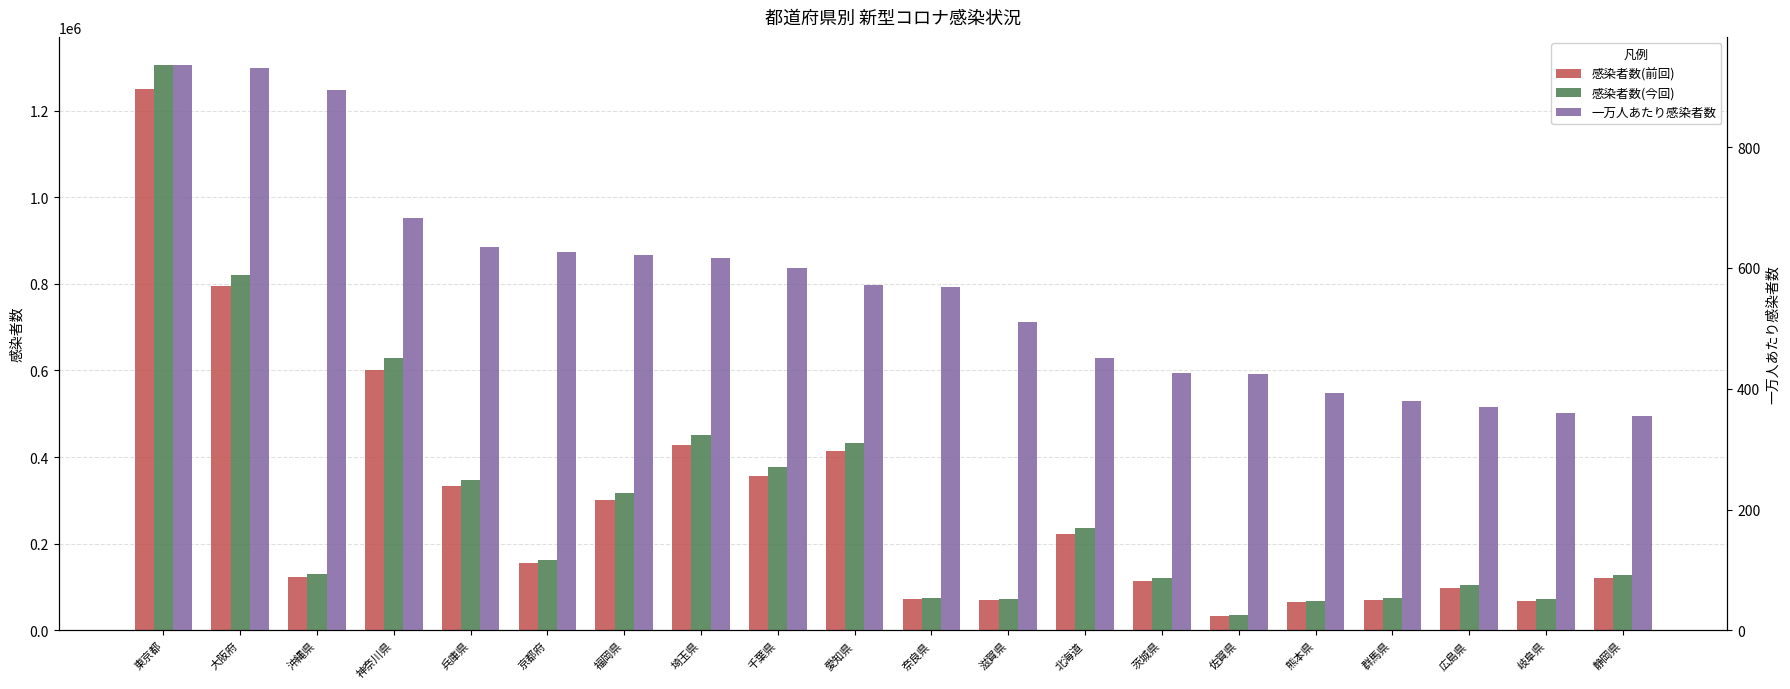

How many series are shown in this chart?

3